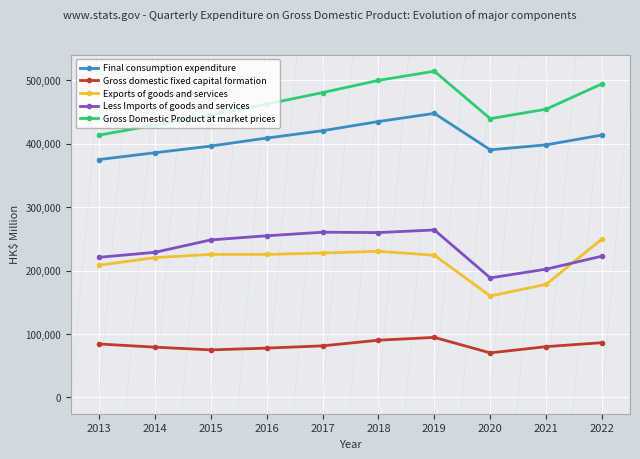

What are all the series names shown in the legend?

Final consumption expenditure, Gross domestic fixed capital formation, Exports of goods and services, Less Imports of goods and services, Gross Domestic Product at market prices